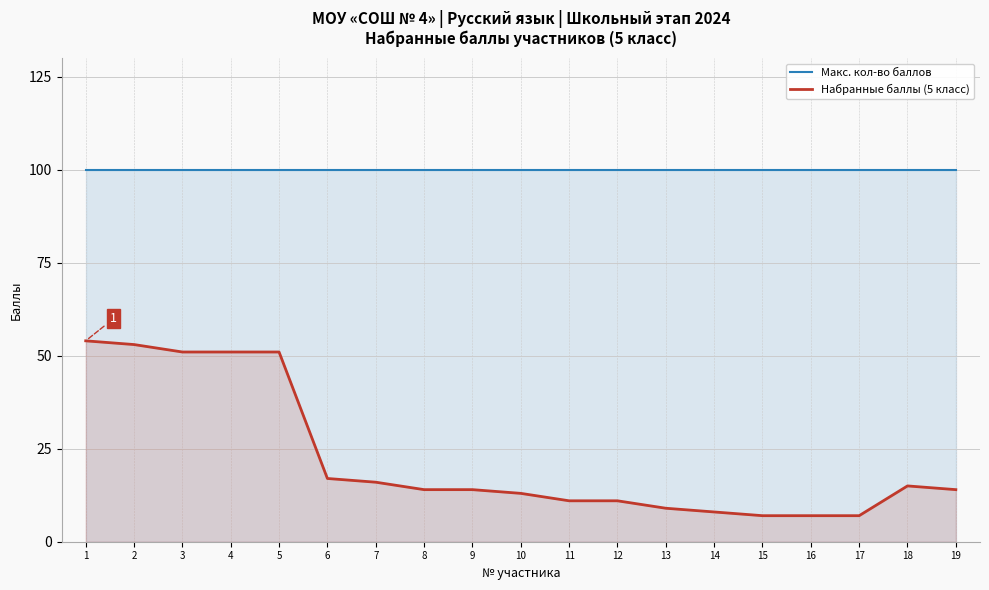

Count the number of data series in this chart.

2